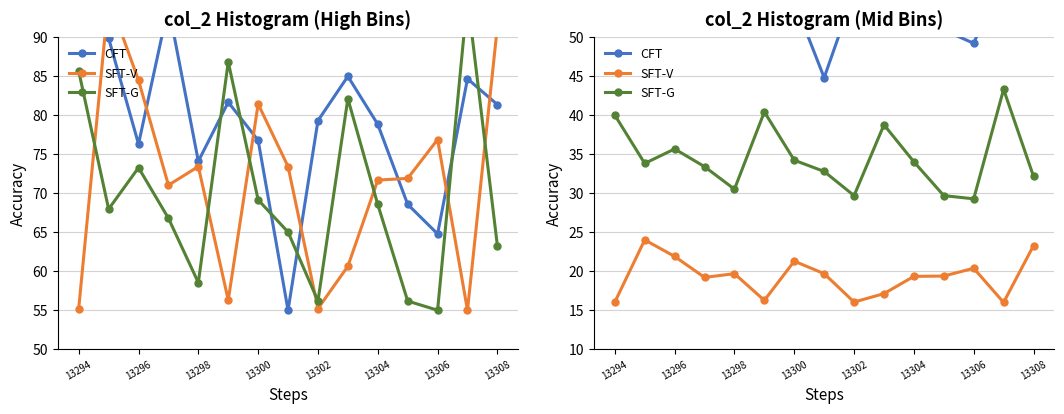

Rank the series by their average value, from highest to lowest.

CFT, SFT-G, SFT-V